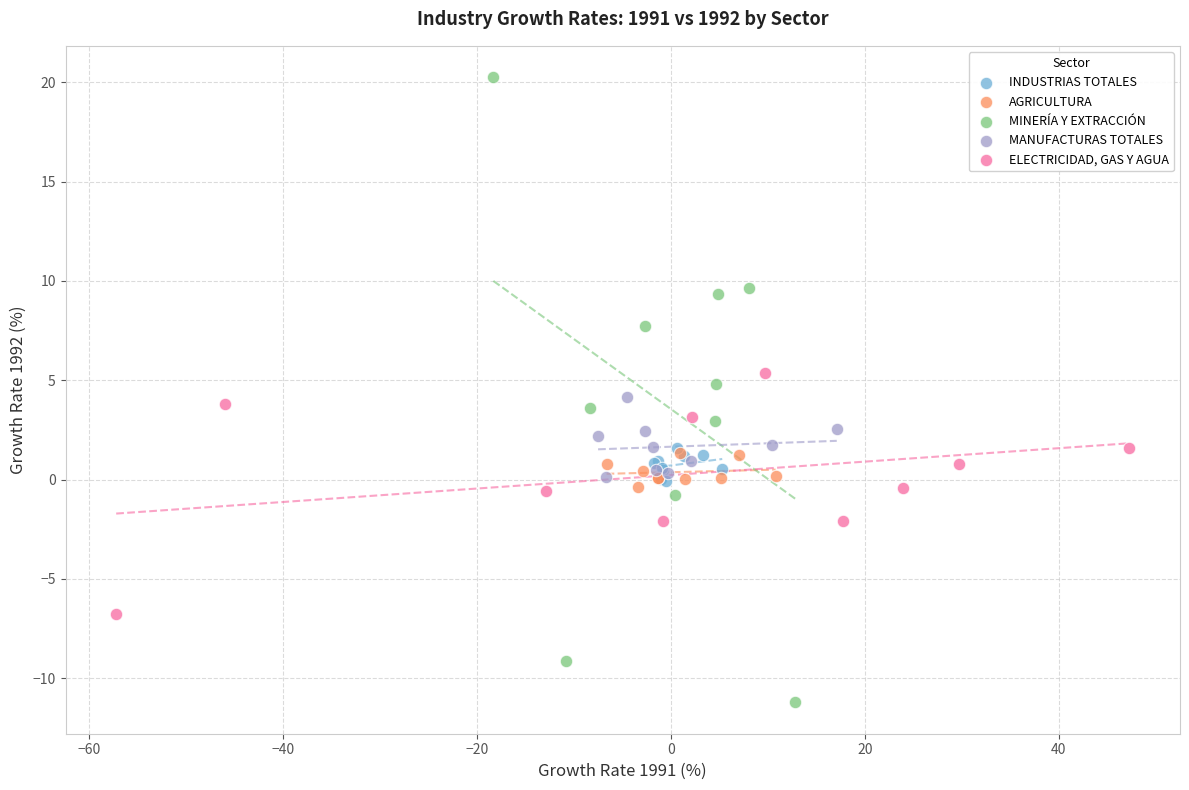

Which series has the widest spread of Y values?

MINERÍA Y EXTRACCIÓN